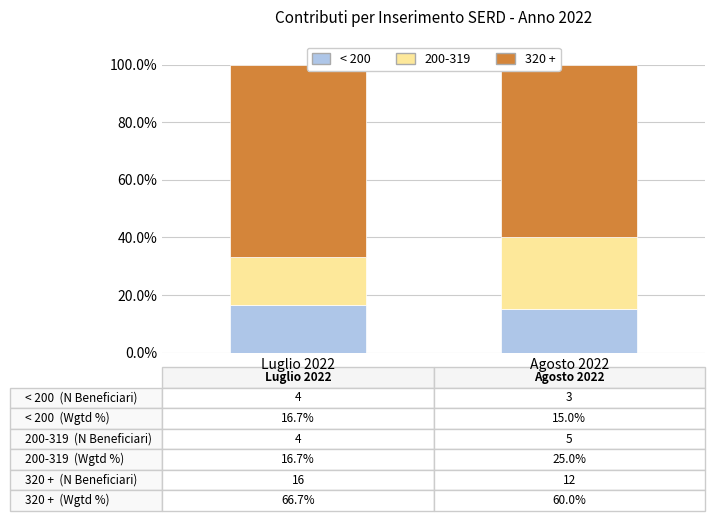

What are all the series names shown in the legend?

< 200, 200-319, 320 +